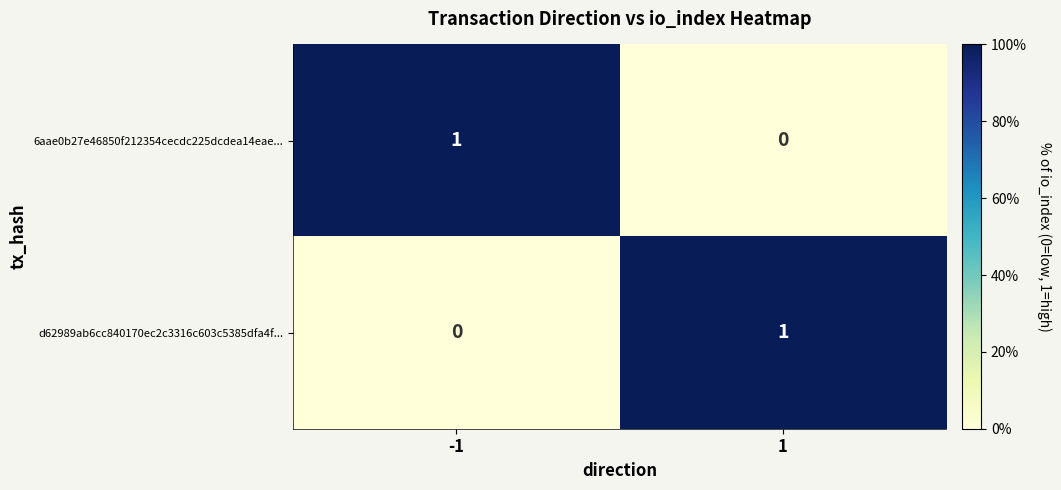

True or false: 6aae0b27e46850f212354cecdc225dcdea14eae... has a value of 1 at -1.

True